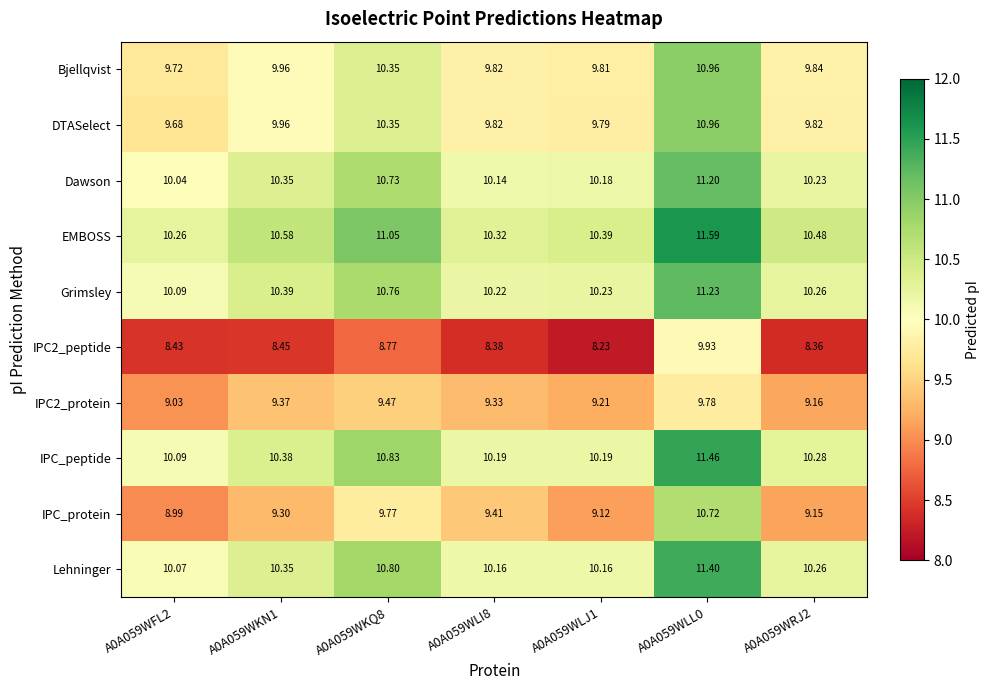

Which series has the largest total across all categories?

EMBOSS